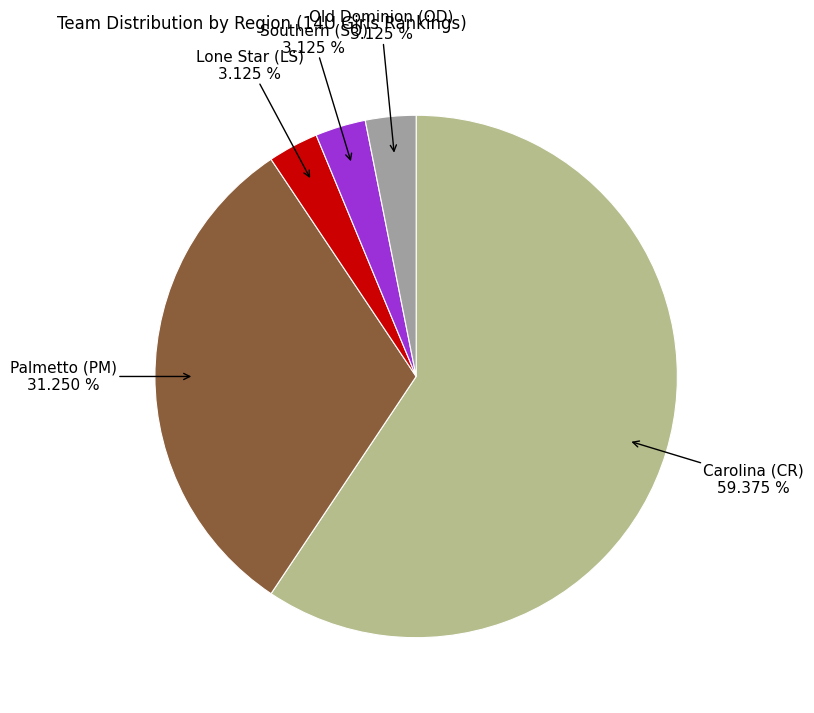

To the nearest percent, what is the combined percentage of Carolina (CR) and Southern (SO)?

62%